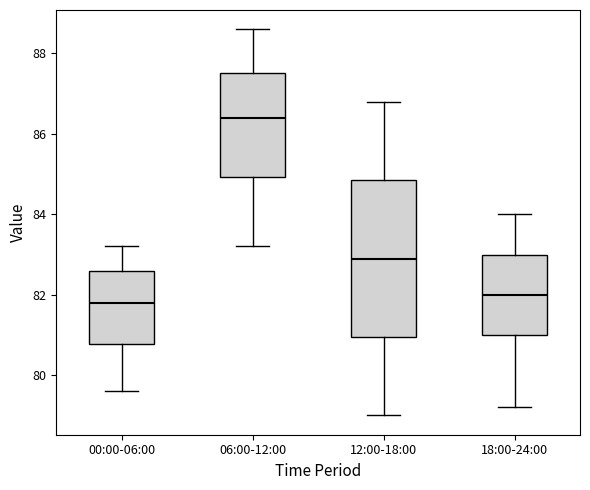

Which box is the tallest, from its lower edge to its upper edge?

12:00-18:00